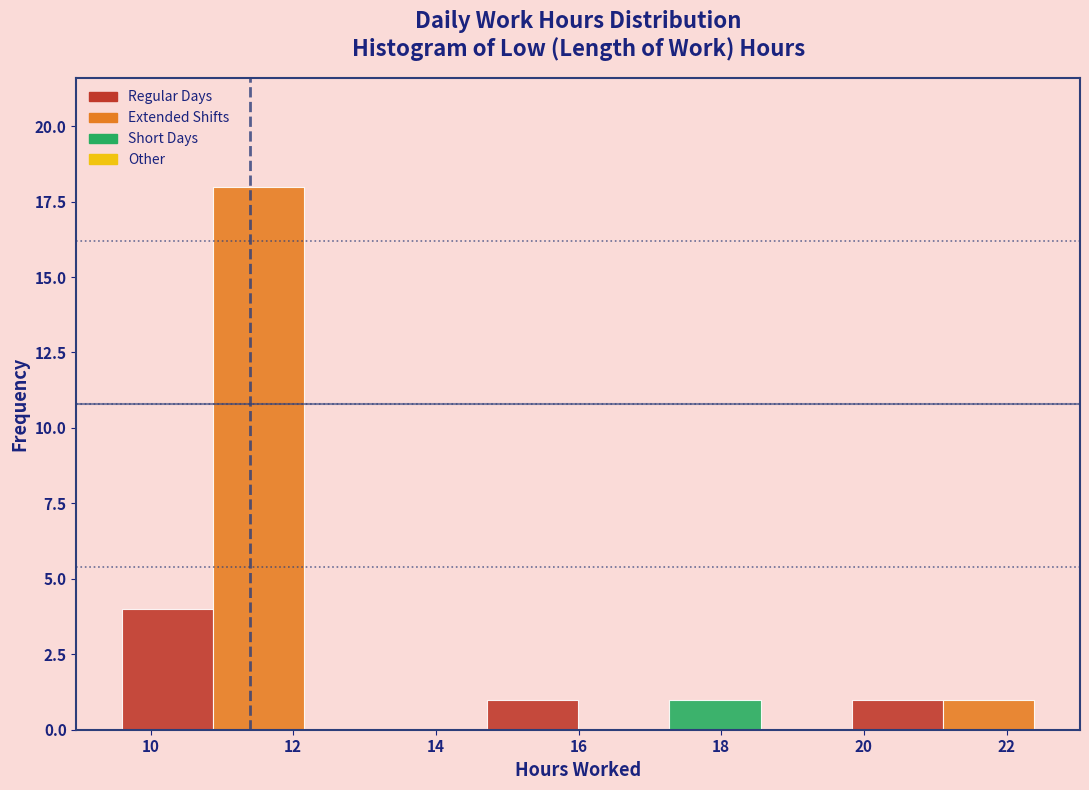

Reading left to right, list every bar in this chart as the range it spans on the x-axis followed by its height. Neither the bar edges nor the heights are printed on the chart, so give them approximately, as read against the axes.

9.6 to 10.8: 4
10.8 to 12.2: 18
12.2 to 13.4: 0
13.4 to 14.8: 0
14.8 to 16.0: 1
16.0 to 17.2: 0
17.2 to 18.6: 1
18.6 to 19.8: 0
19.8 to 21.2: 1
21.2 to 22.4: 1